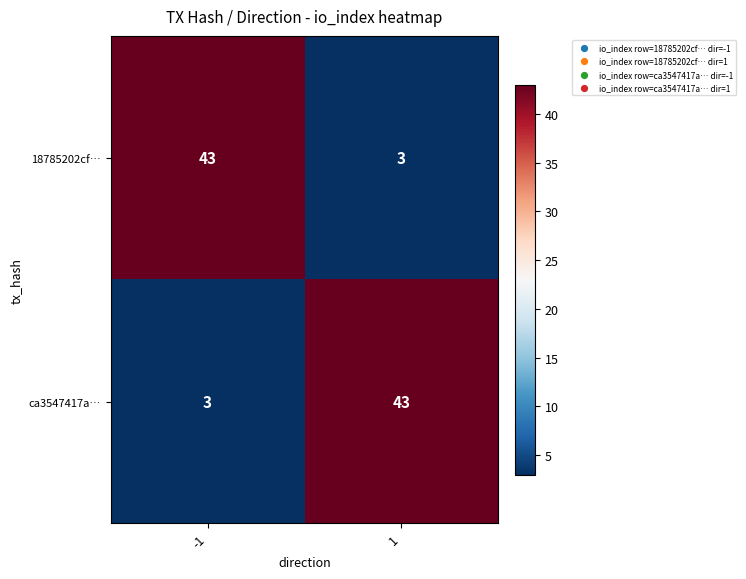

What is the total value across all series at -1?

46